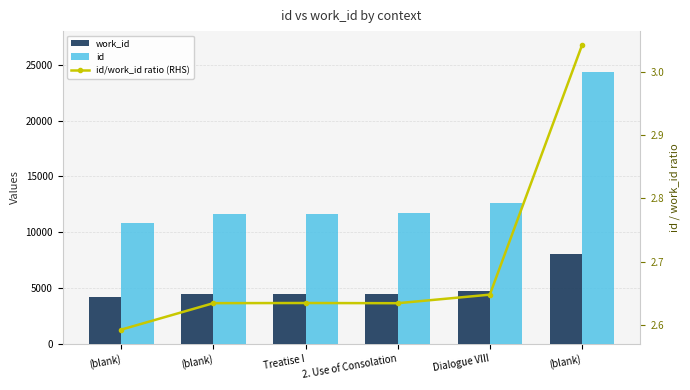

What is the maximum value shown in the chart?

24376.0